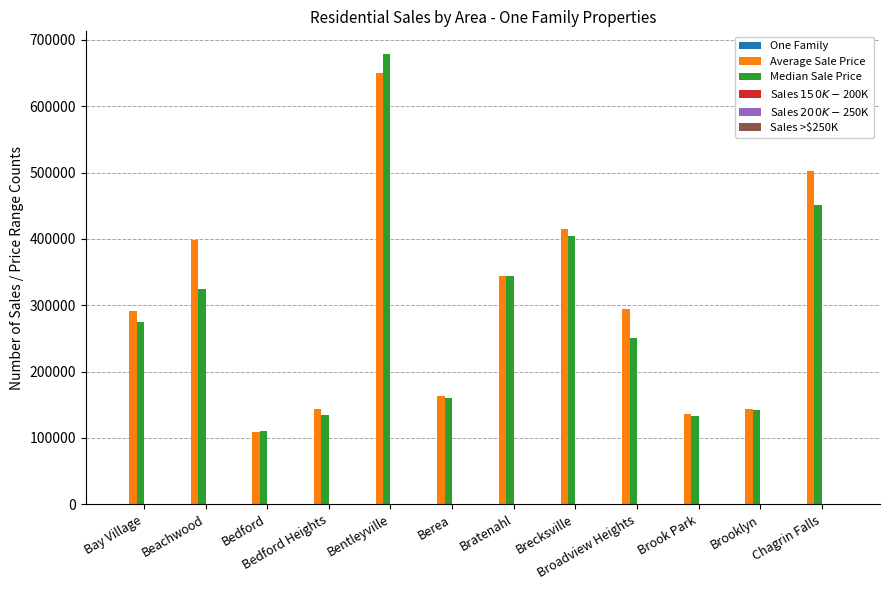

What is the difference between the Average Sale Price values at Berea and Chagrin Falls?

338154